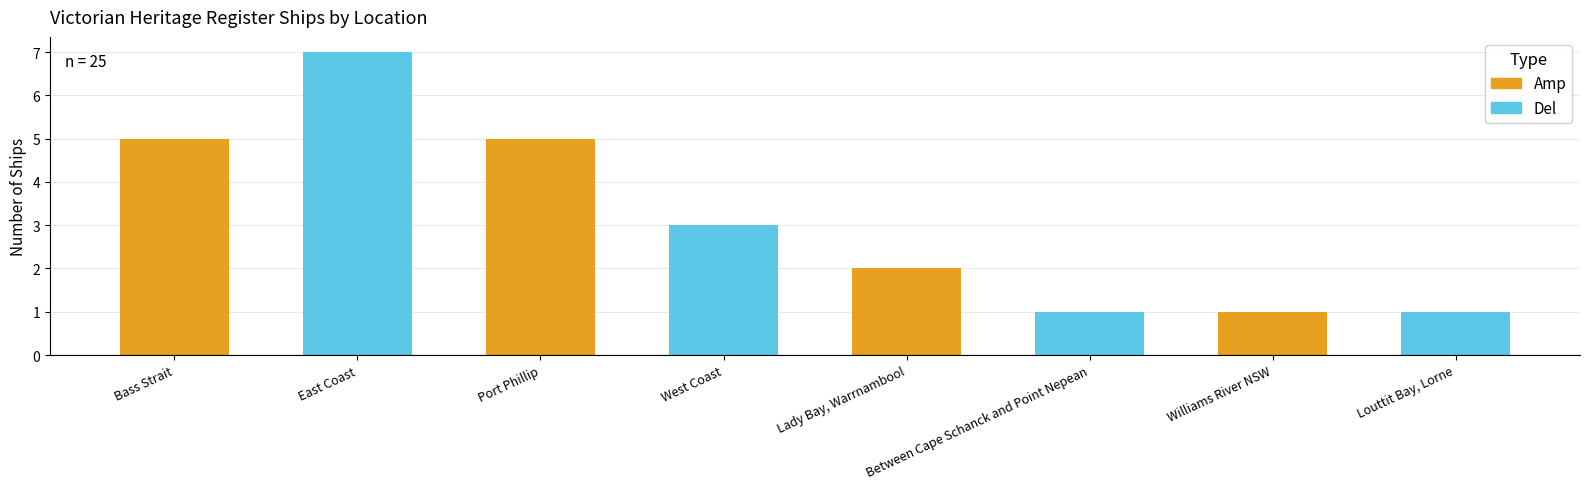

Which has a higher value, Lady Bay, Warrnambool or East Coast?

East Coast